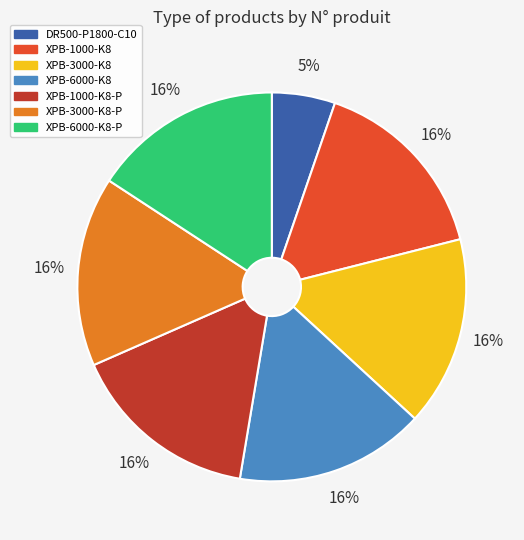

How many segments does this pie chart have?

7